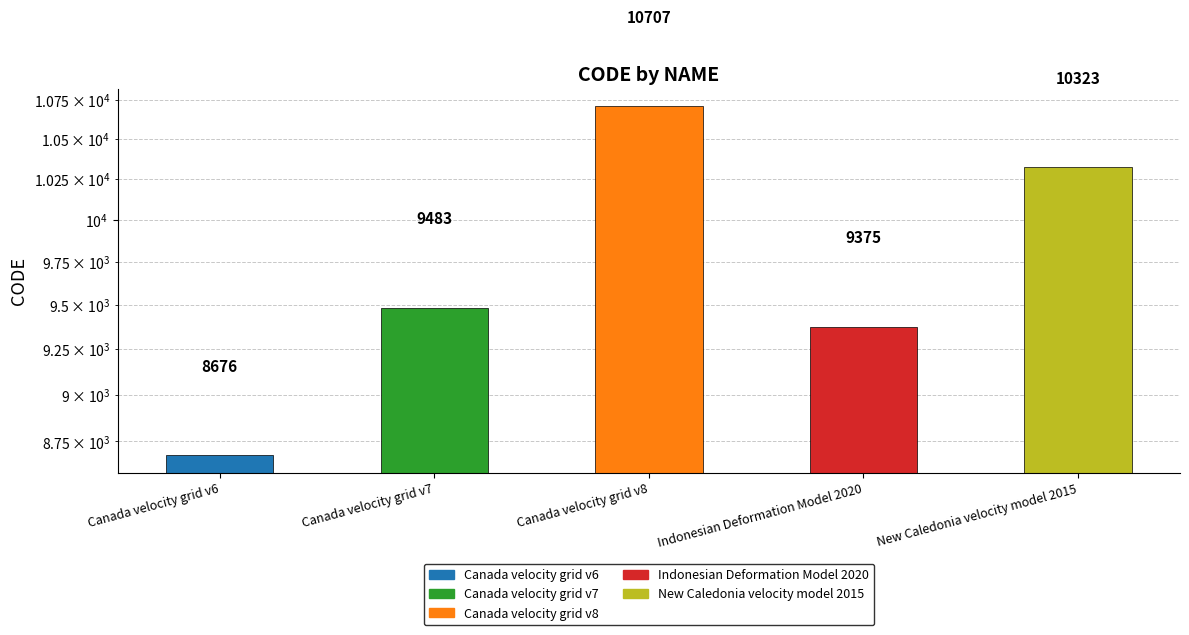

Are the bars horizontal?

No